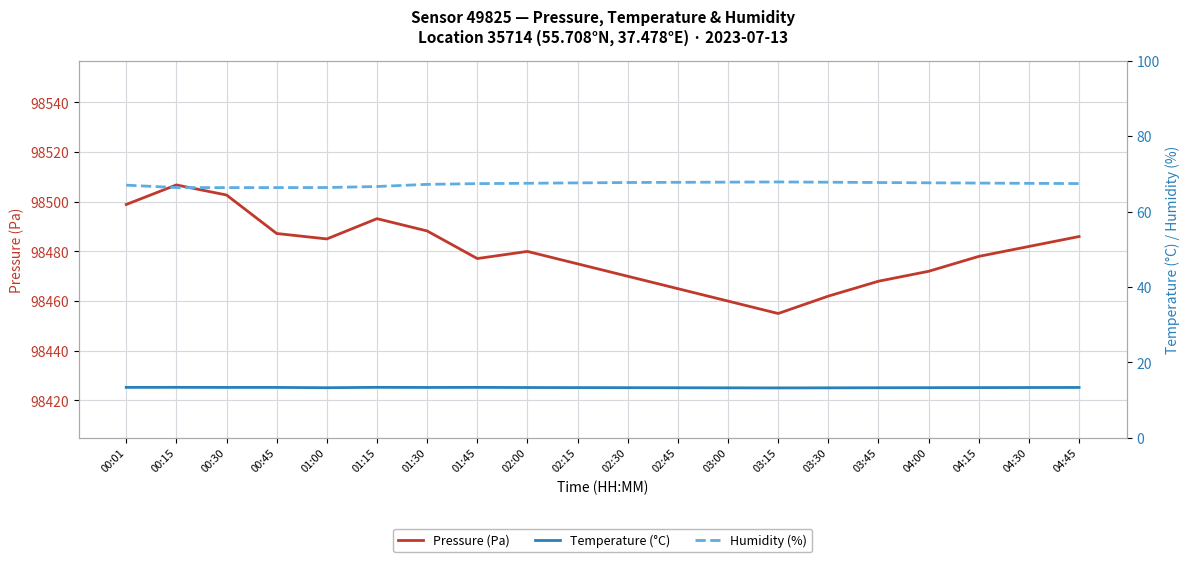

Rank the series by their maximum value, from highest to lowest.

Pressure (Pa), Humidity (%), Temperature (°C)